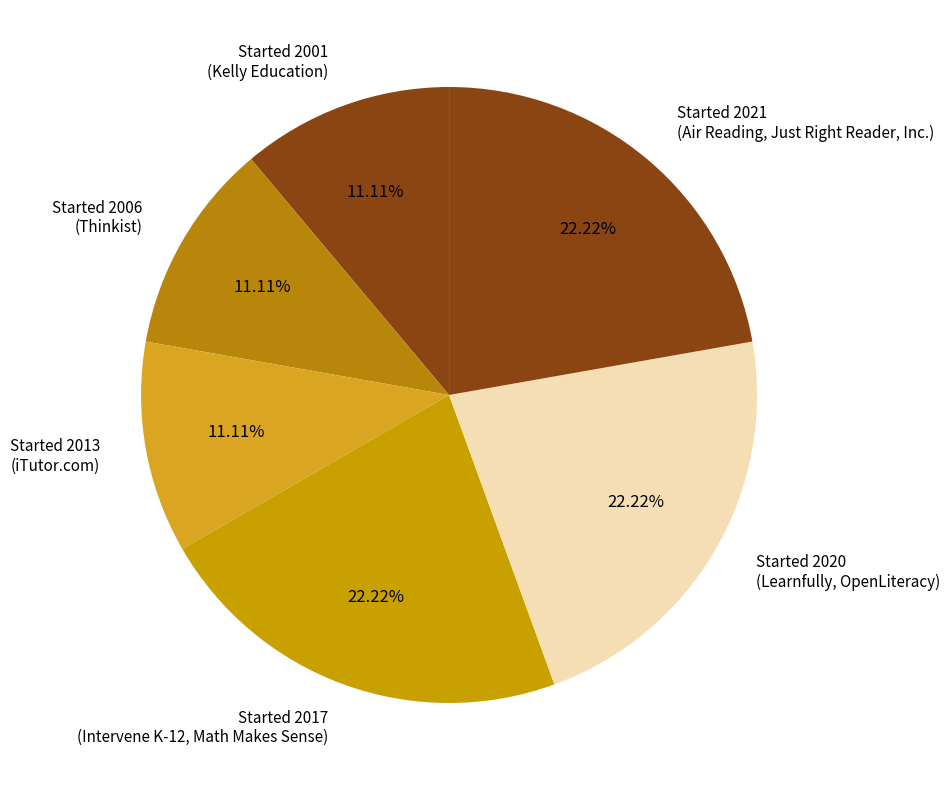

Is the sum of Started 2006 (Thinkist) and Started 2013 (iTutor.com) greater than half?

No